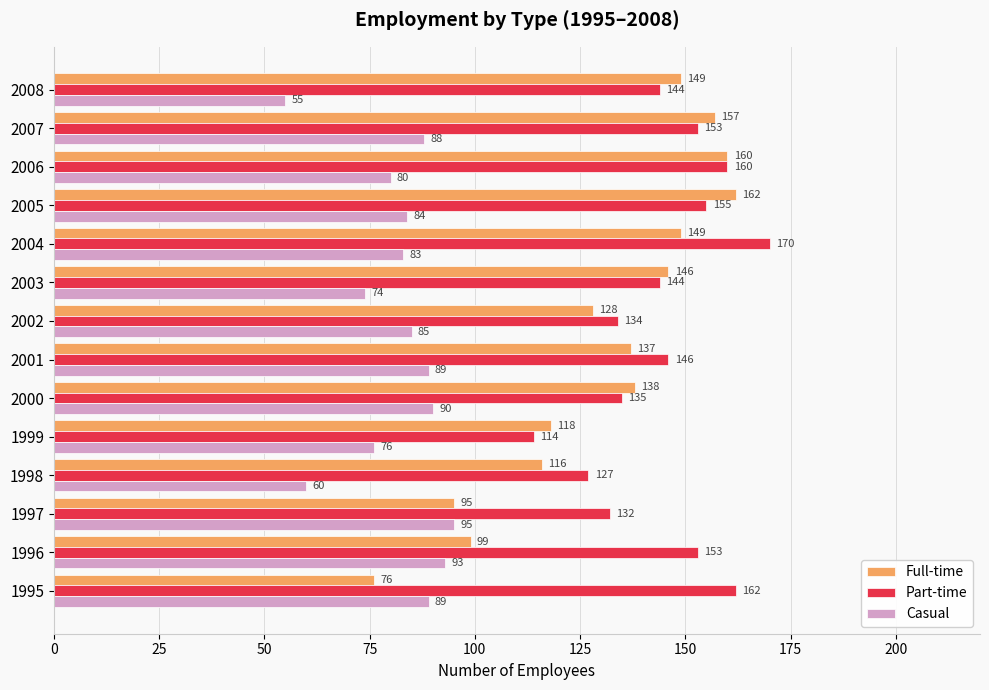

Count the number of data series in this chart.

3